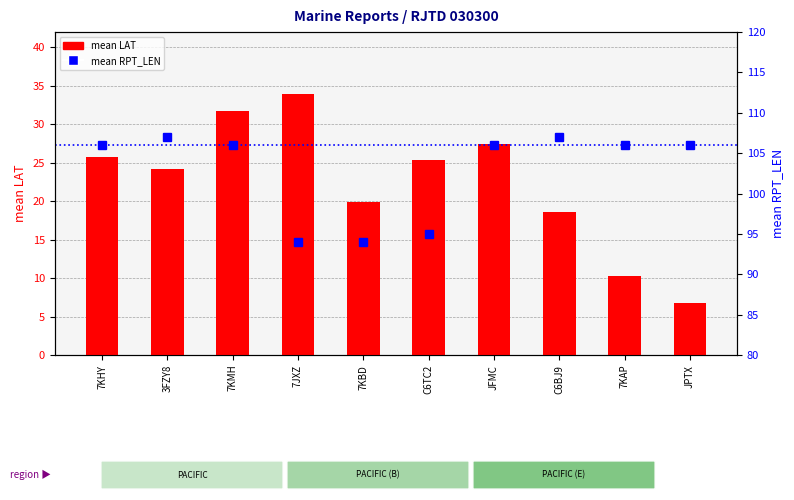

At how many categories does at least one series exceed 37?

10